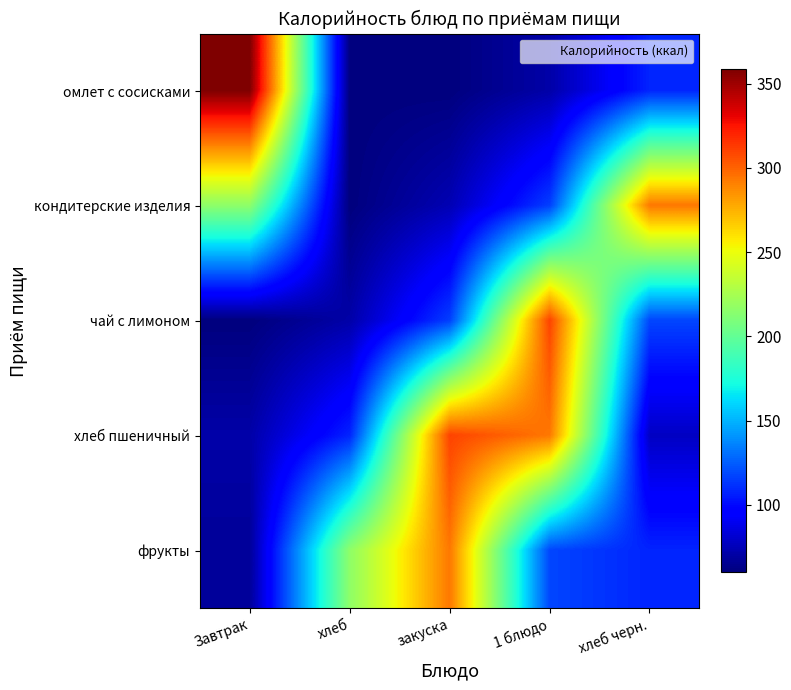

Which has a higher value, хлеб or 1 блюдо?

1 блюдо